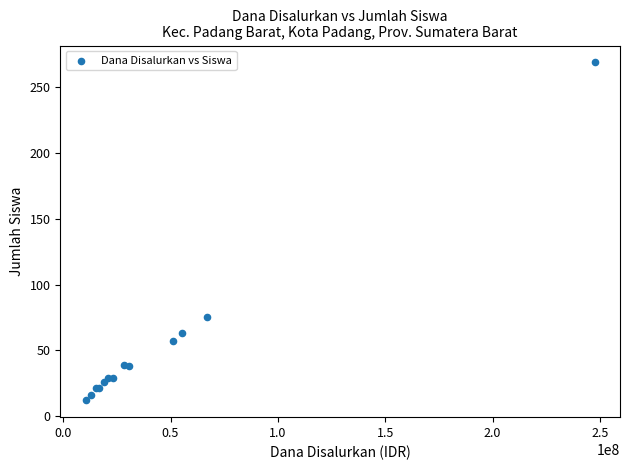

What Y value in the scatter plot is closest to 140?

75